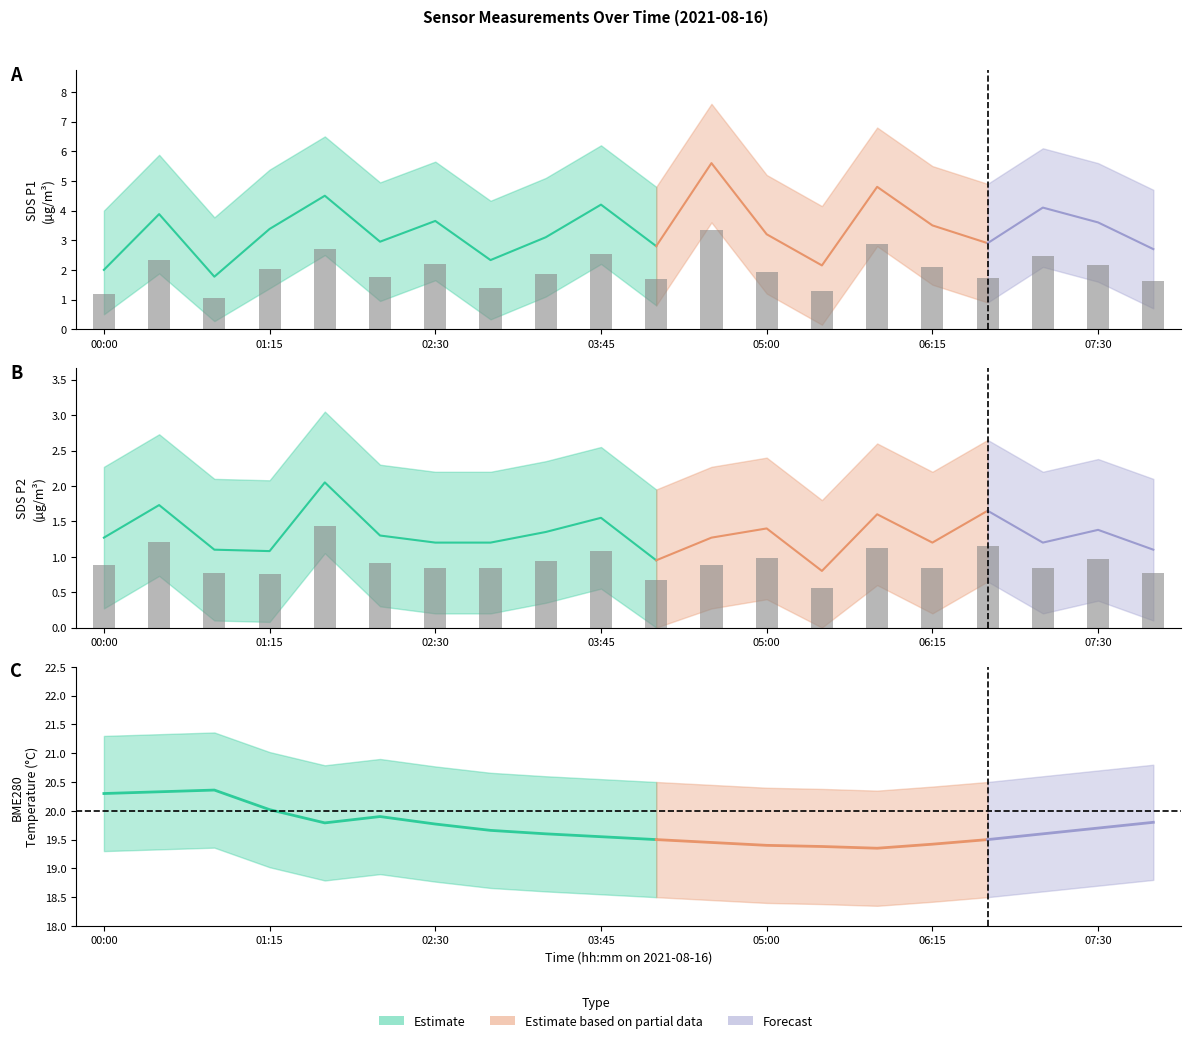

Which series has the largest range (max minus min)?

SDS_P1